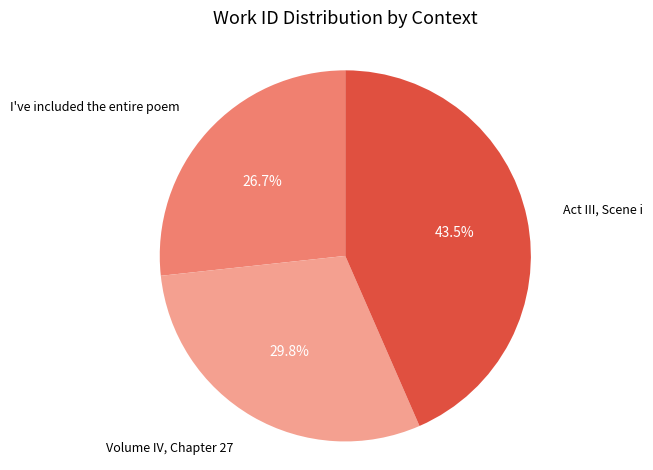

Does any single category account for the majority?

No